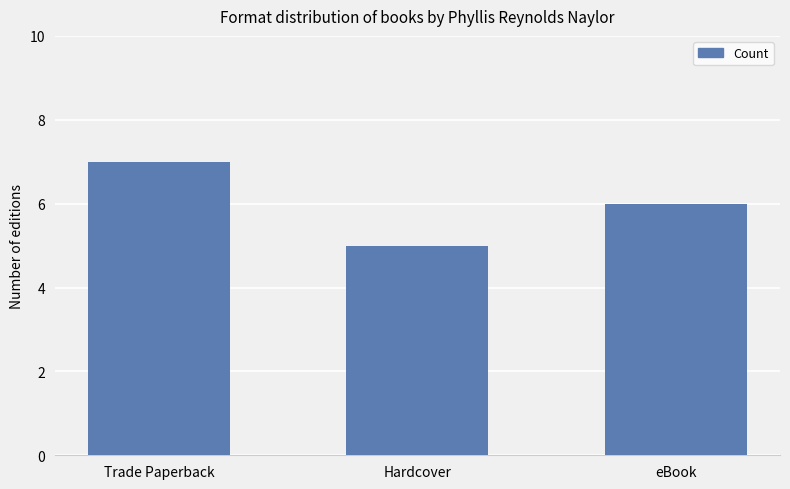

What is the label of the 3rd bar from the right?

Trade Paperback